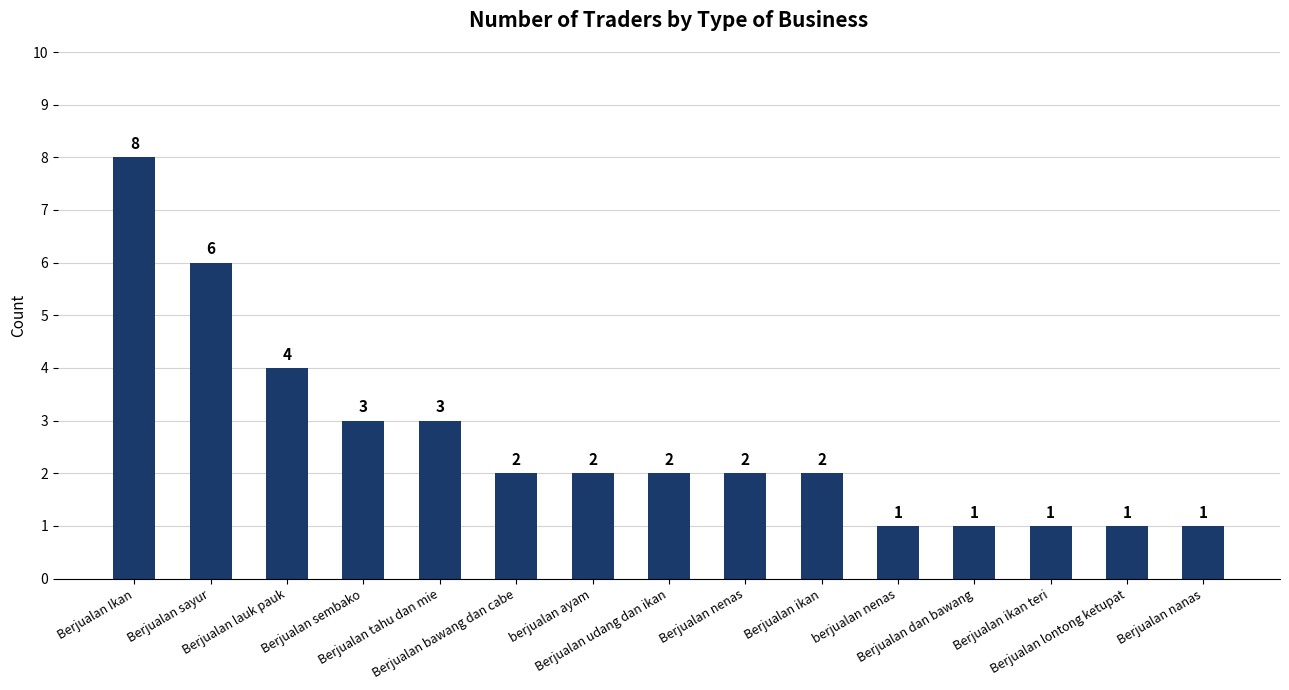

At which label does the data first exceed 2?

Berjualan Ikan